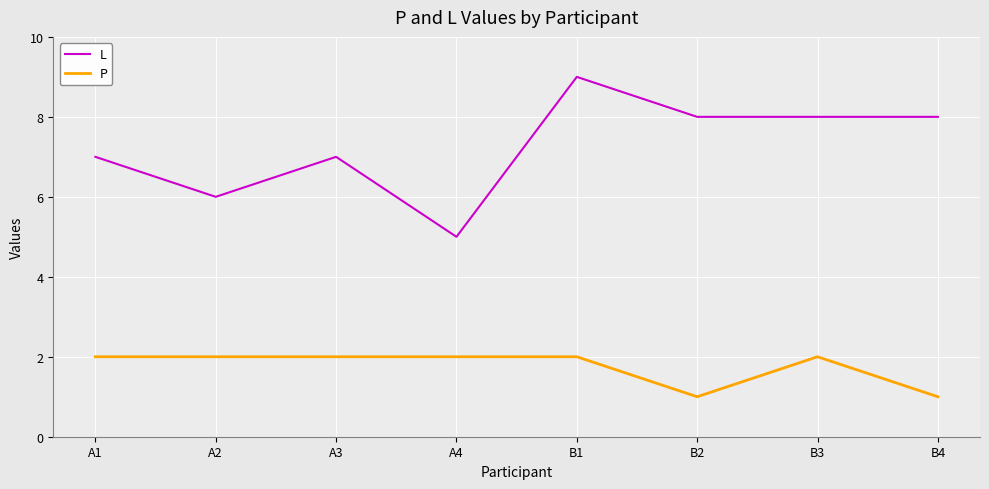

At which category is the sum across all series the highest?

B1